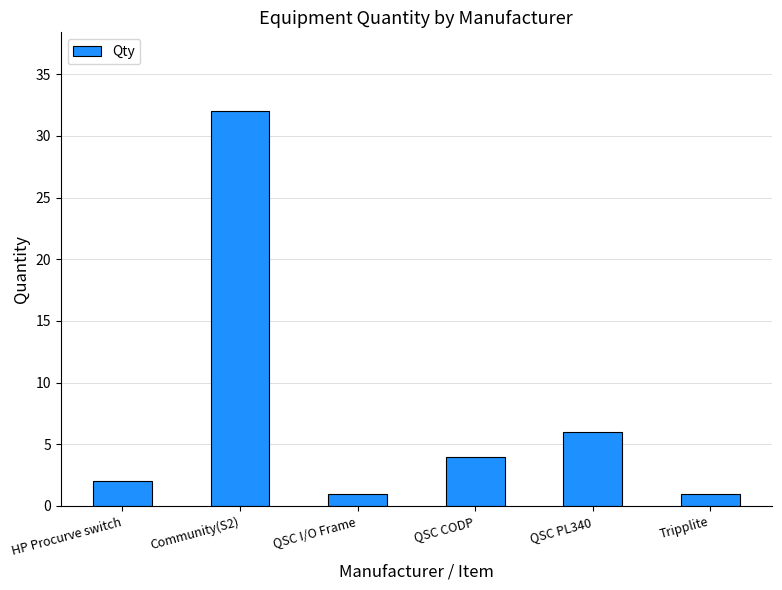

The chart shows a value of 2 at HP Procurve switch. True or false?

True